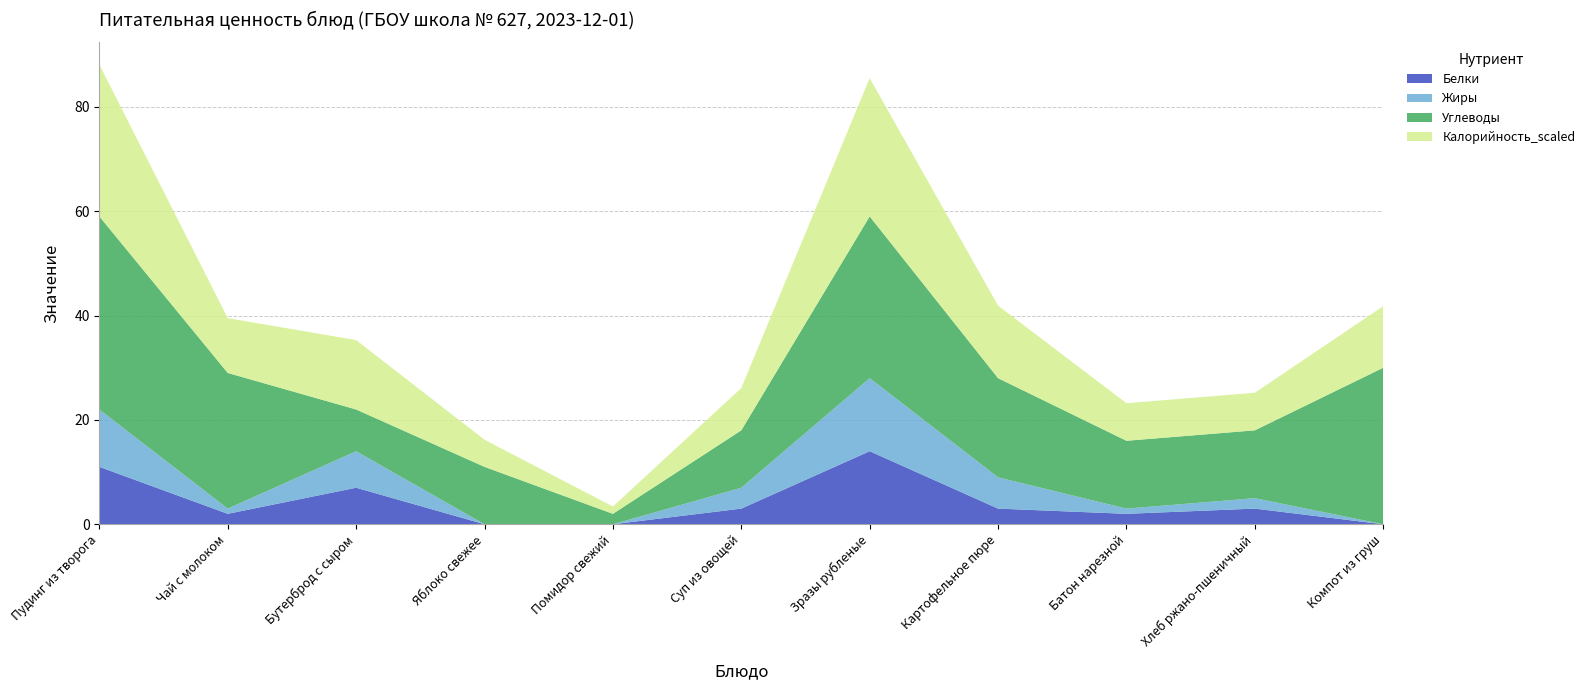

Reading left to right, list all the values displayed in this chart.

Белки: Пудинг из творога=11.0	Чай с молоком=2.0	Бутерброд с сыром=7.0	Яблоко свежее=0.0	Помидор свежий=0.0	Суп из овощей=3.0	Зразы рубленые=14.0	Картофельное пюре=3.0	Батон нарезной=2.0	Хлеб ржано-пшеничный=3.0	Компот из груш=0.0
Жиры: Пудинг из творога=11.0	Чай с молоком=1.0	Бутерброд с сыром=7.0	Яблоко свежее=0.0	Помидор свежий=0.0	Суп из овощей=4.0	Зразы рубленые=14.0	Картофельное пюре=6.0	Батон нарезной=1.0	Хлеб ржано-пшеничный=2.0	Компот из груш=0.0
Углеводы: Пудинг из творога=37.0	Чай с молоком=26.0	Бутерброд с сыром=8.0	Яблоко свежее=11.0	Помидор свежий=2.0	Суп из овощей=11.0	Зразы рубленые=31.0	Картофельное пюре=19.0	Батон нарезной=13.0	Хлеб ржано-пшеничный=13.0	Компот из груш=30.0
Калорийность_scaled: Пудинг из творога=29.1	Чай с молоком=10.5	Бутерброд с сыром=13.3	Яблоко свежее=5.2	Помидор свежий=1.4	Суп из овощей=8.1	Зразы рубленые=26.5	Картофельное пюре=13.9	Батон нарезной=7.2	Хлеб ржано-пшеничный=7.2	Компот из груш=11.8